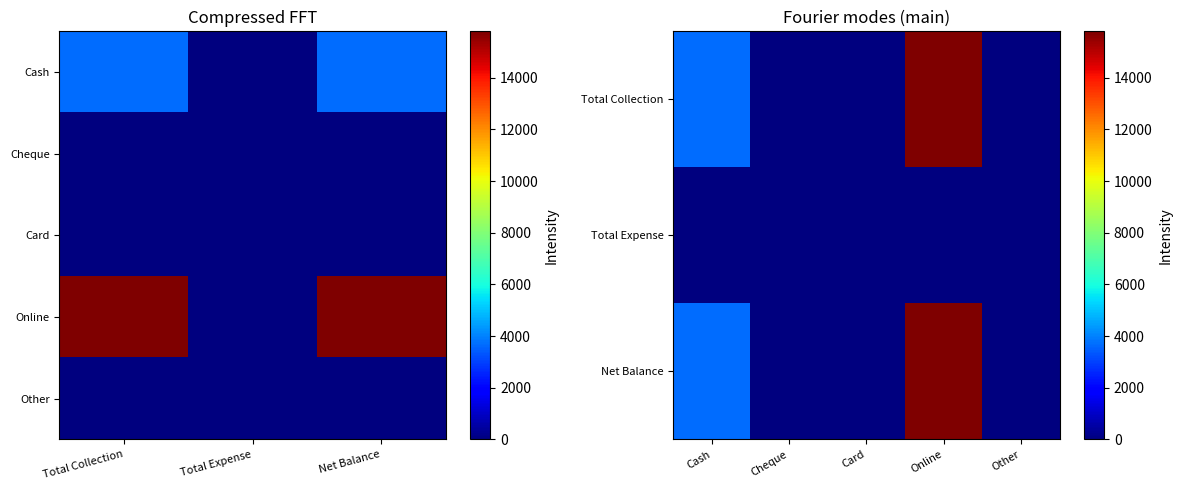

Rank the series by their maximum value, from lowest to highest.

Cheque, Card, Other, Cash, Online